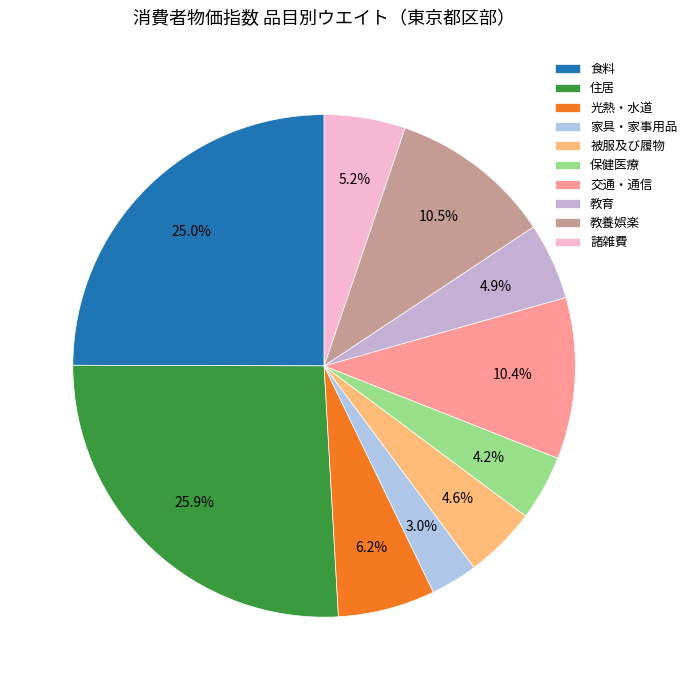

How many slices are in this pie chart?

10